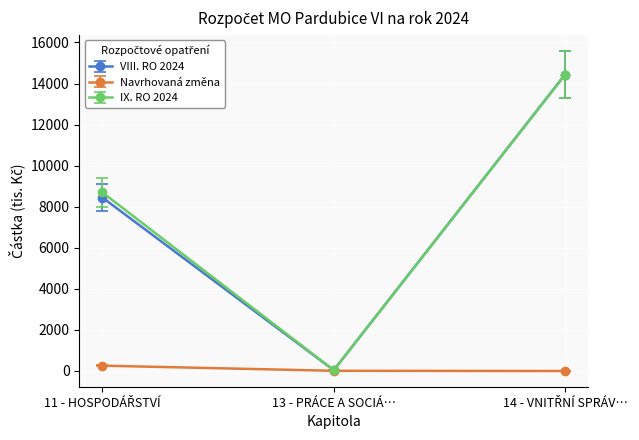

Which series has the largest range (max minus min)?

VIII. RO 2024